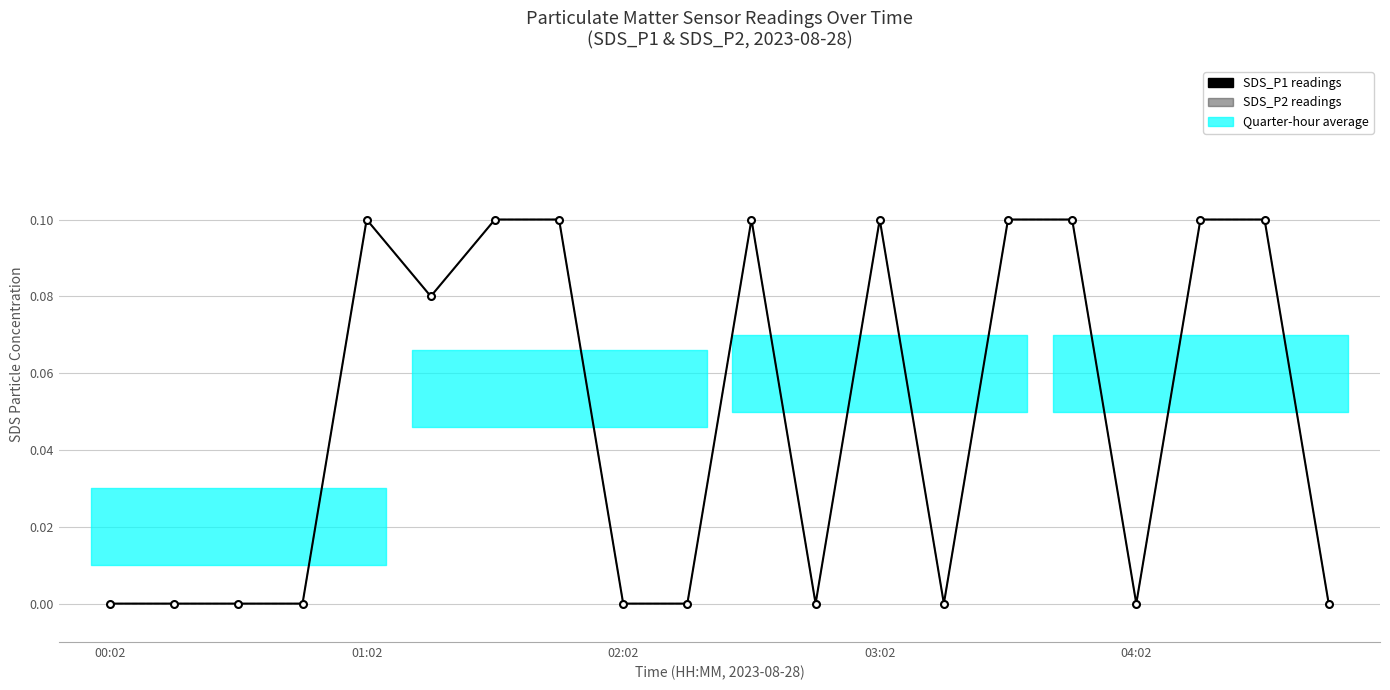

Rank the series at 18 from lowest to highest value.

SDS_P1, SDS_P2